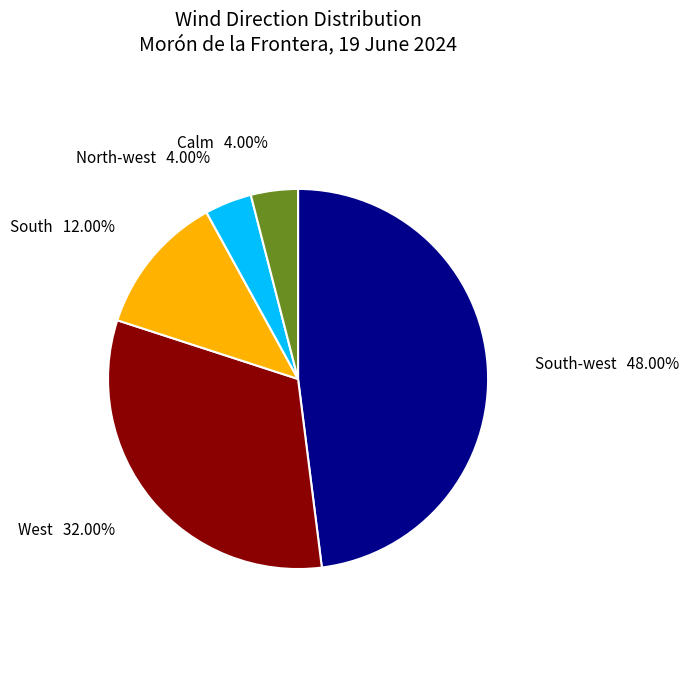

What portion of the pie excludes West?

68.0%